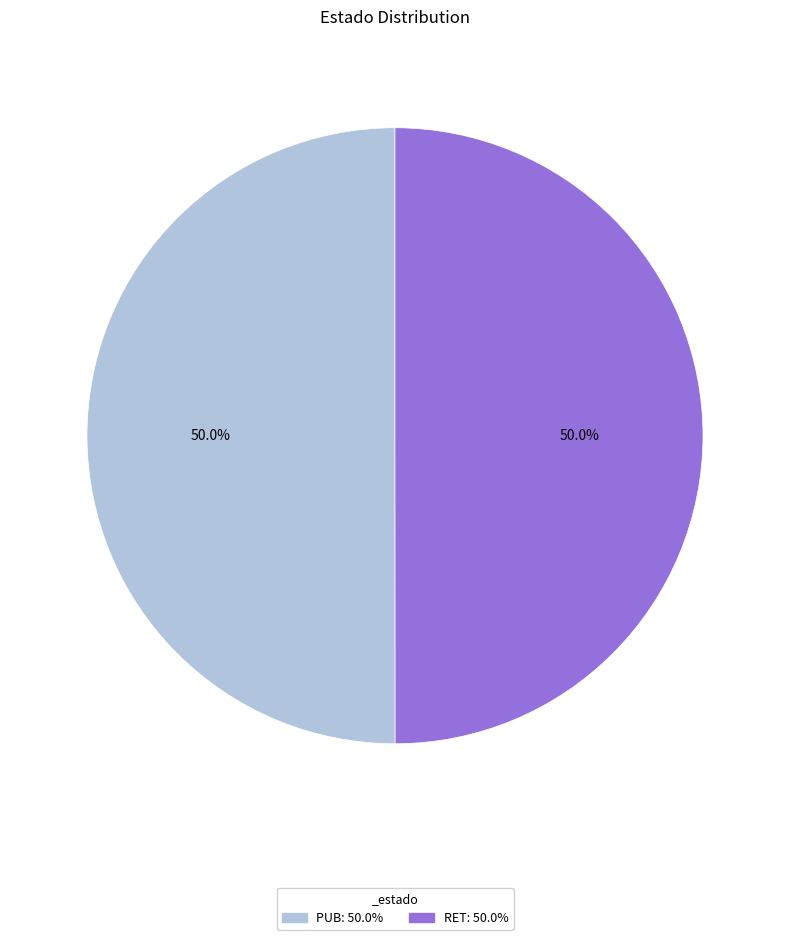

What percentage is the PUB slice, to the nearest percent?

50%